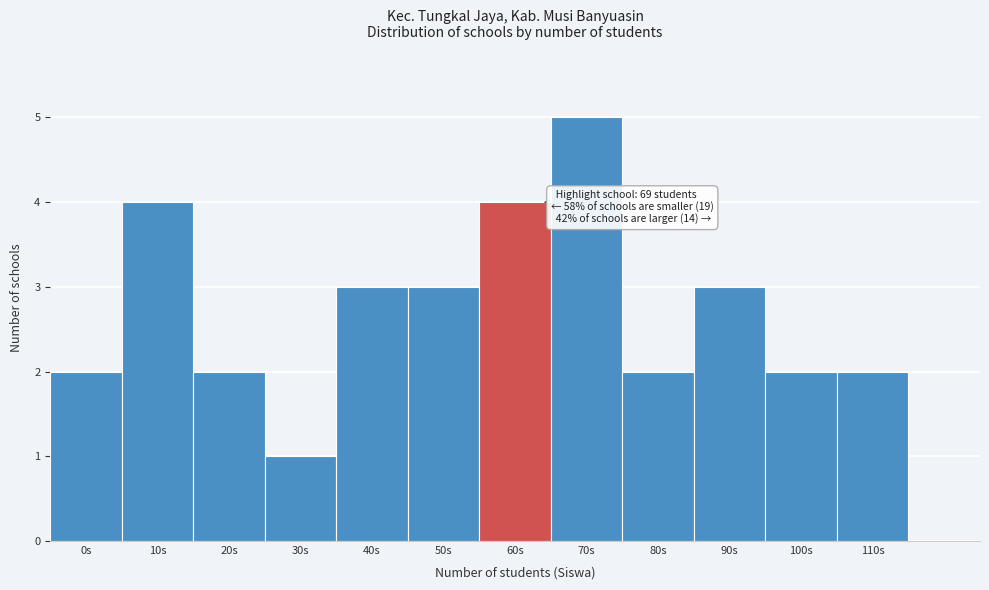

Reading left to right, list all the values displayed in this chart.

2	4	2	1	3	3	4	5	2	3	2	2